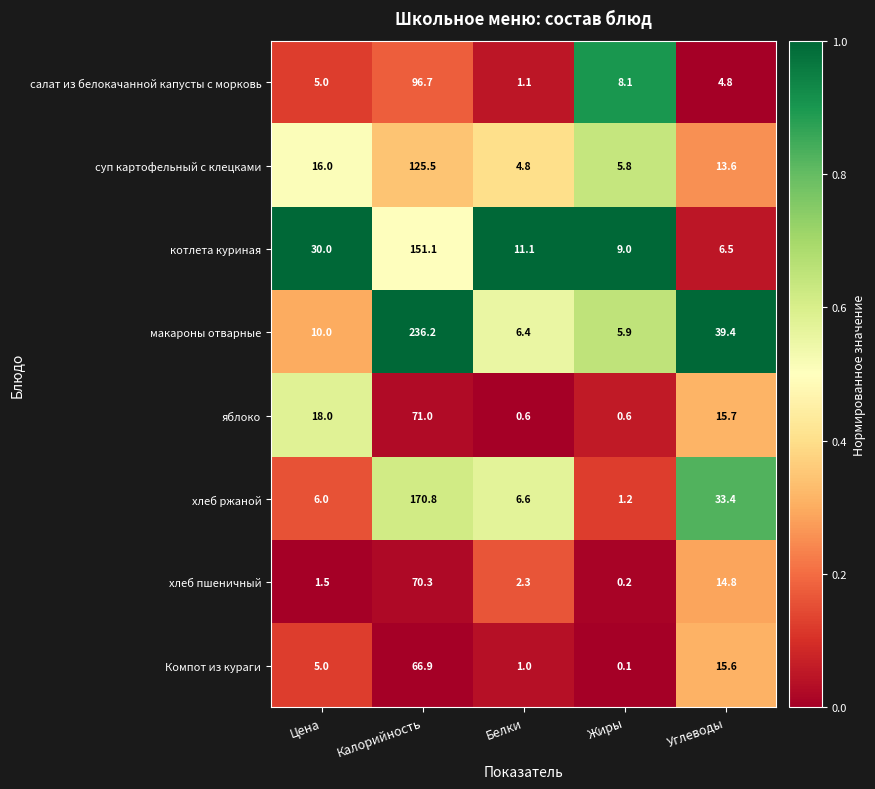

Is the value of хлеб пшеничный at Белки greater than the value of суп картофельный с клецками at Жиры?

No